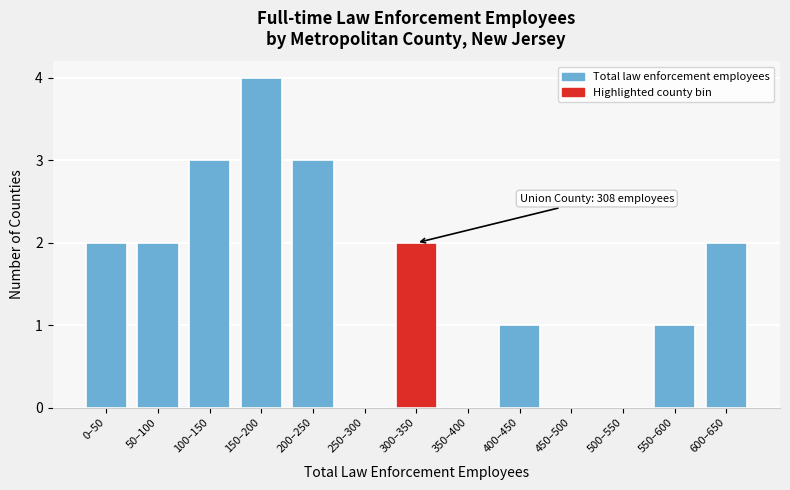

Reading right to left, what are all the values shown in this chart?

600–650=2	550–600=1	500–550=0	450–500=0	400–450=1	350–400=0	300–350=2	250–300=0	200–250=3	150–200=4	100–150=3	50–100=2	0–50=2